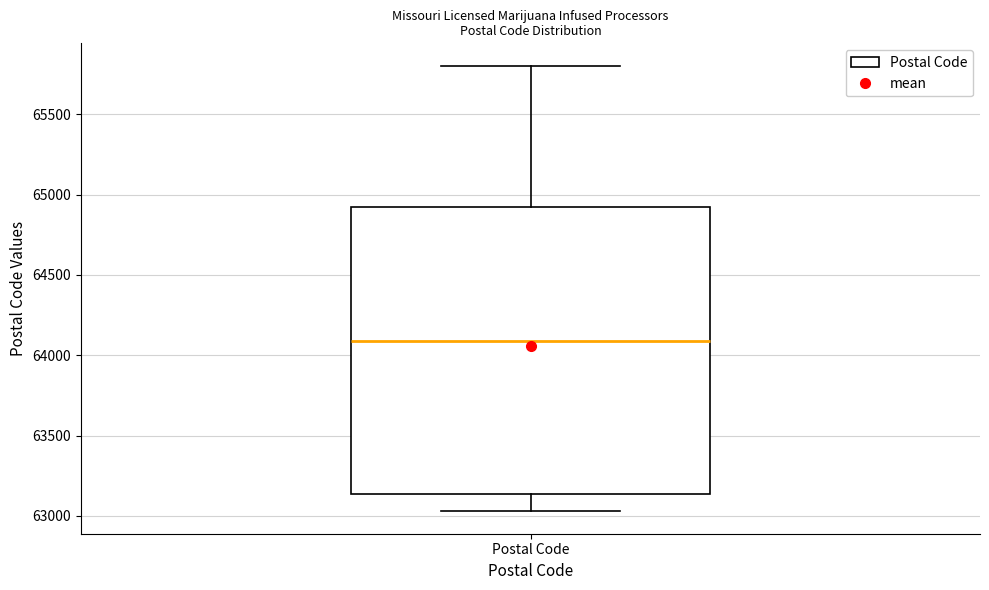

Transcribe this box plot: give where the median line is, the range the box spans, and where the two whiskers end, as read against the y-axis. The values are not printed on the chart, so give them approximately, as read against the axis.

median 64100, box 63150 to 64900, whiskers 63050 to 65800